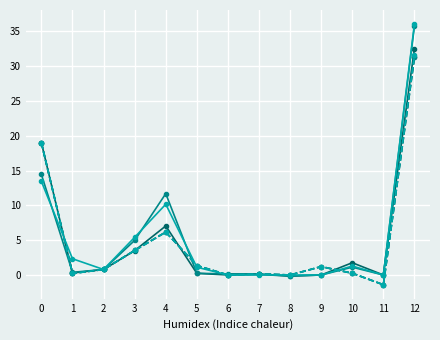

What is the greatest value displayed?

36.0